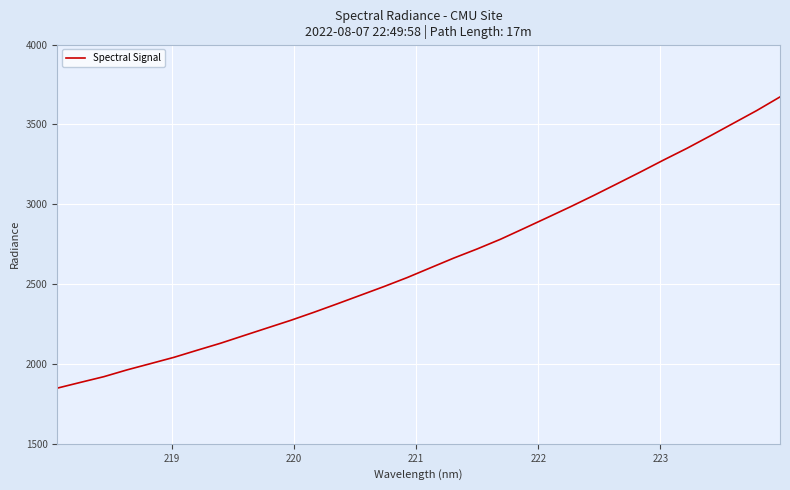

What is the difference between the maximum and minimum values?

1823.4